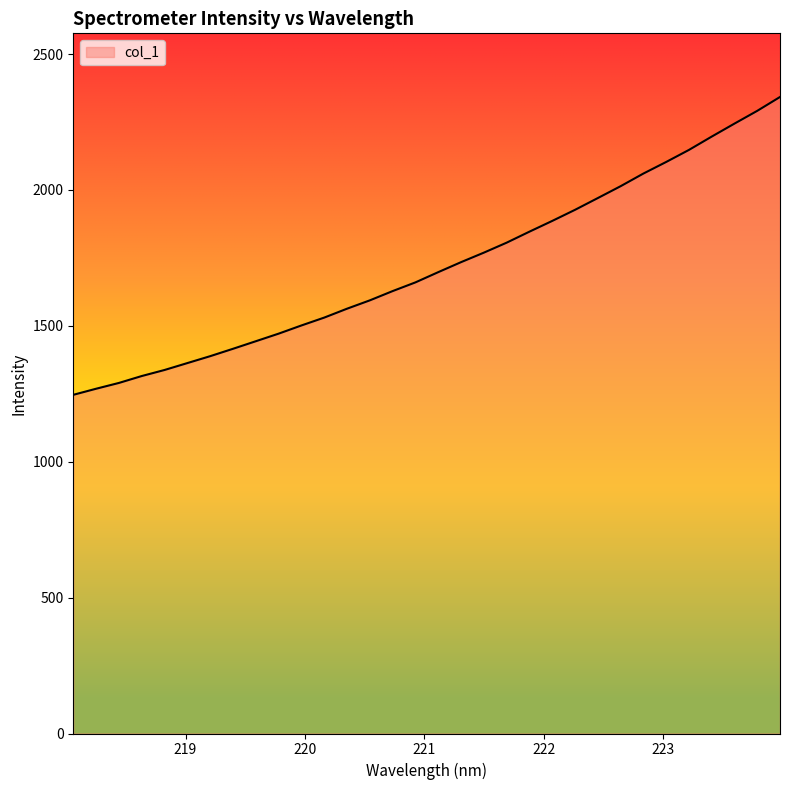

What is the minimum value shown in the chart?

1246.2